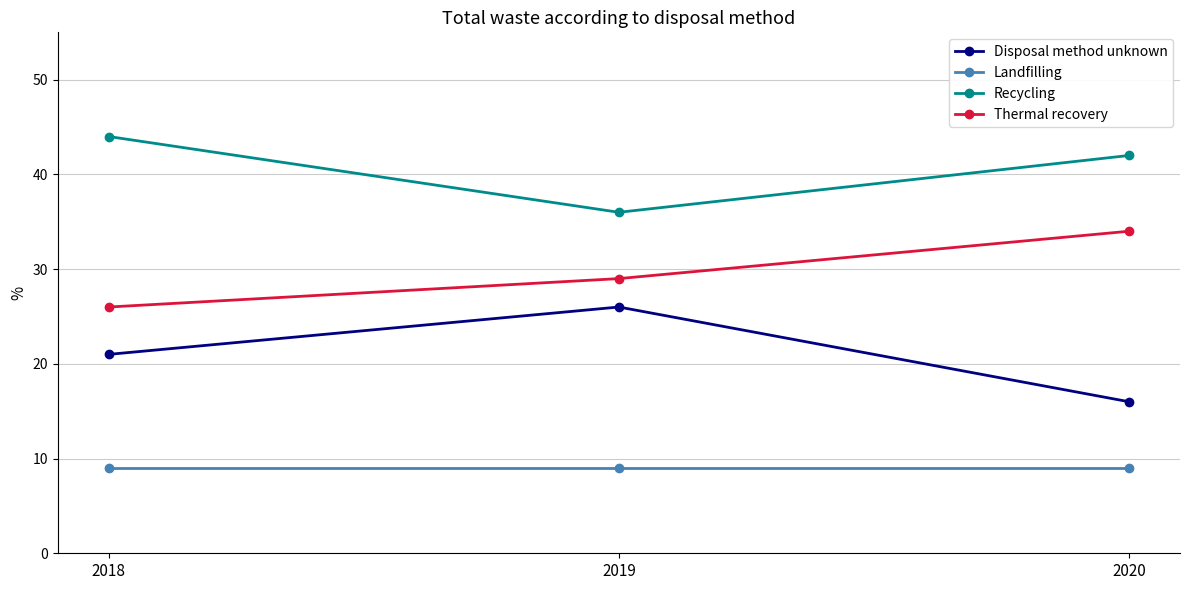

What is the total value across all series at 2018?

100